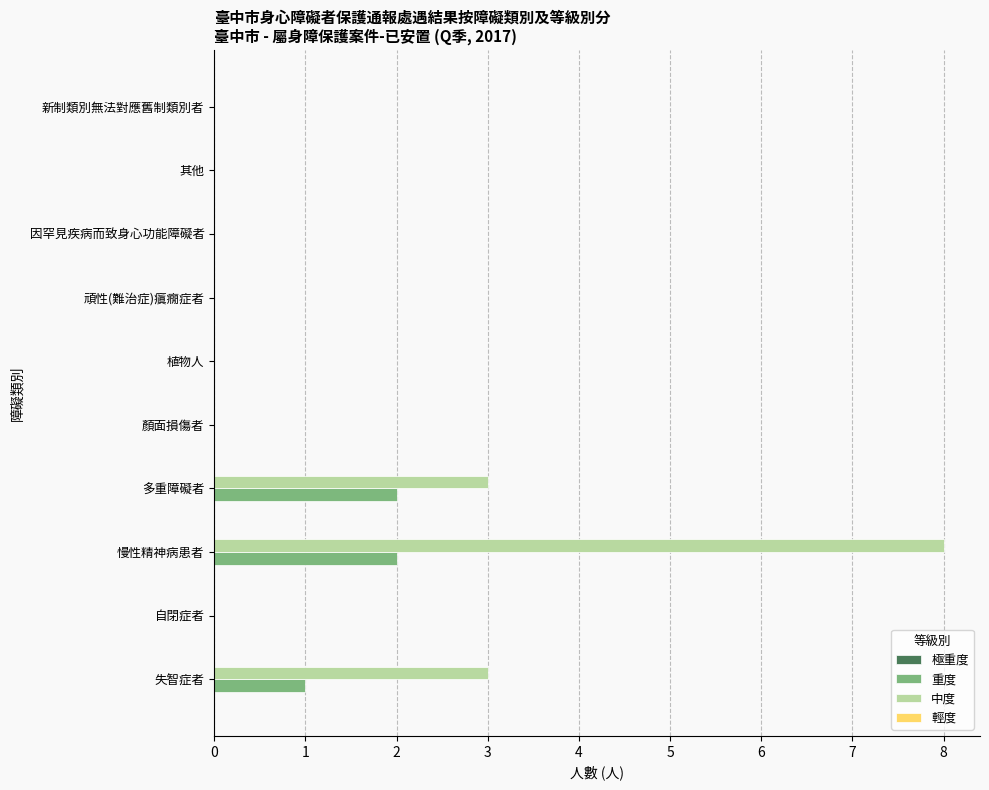

At which label does 中度 reach its peak?

慢性精神病患者